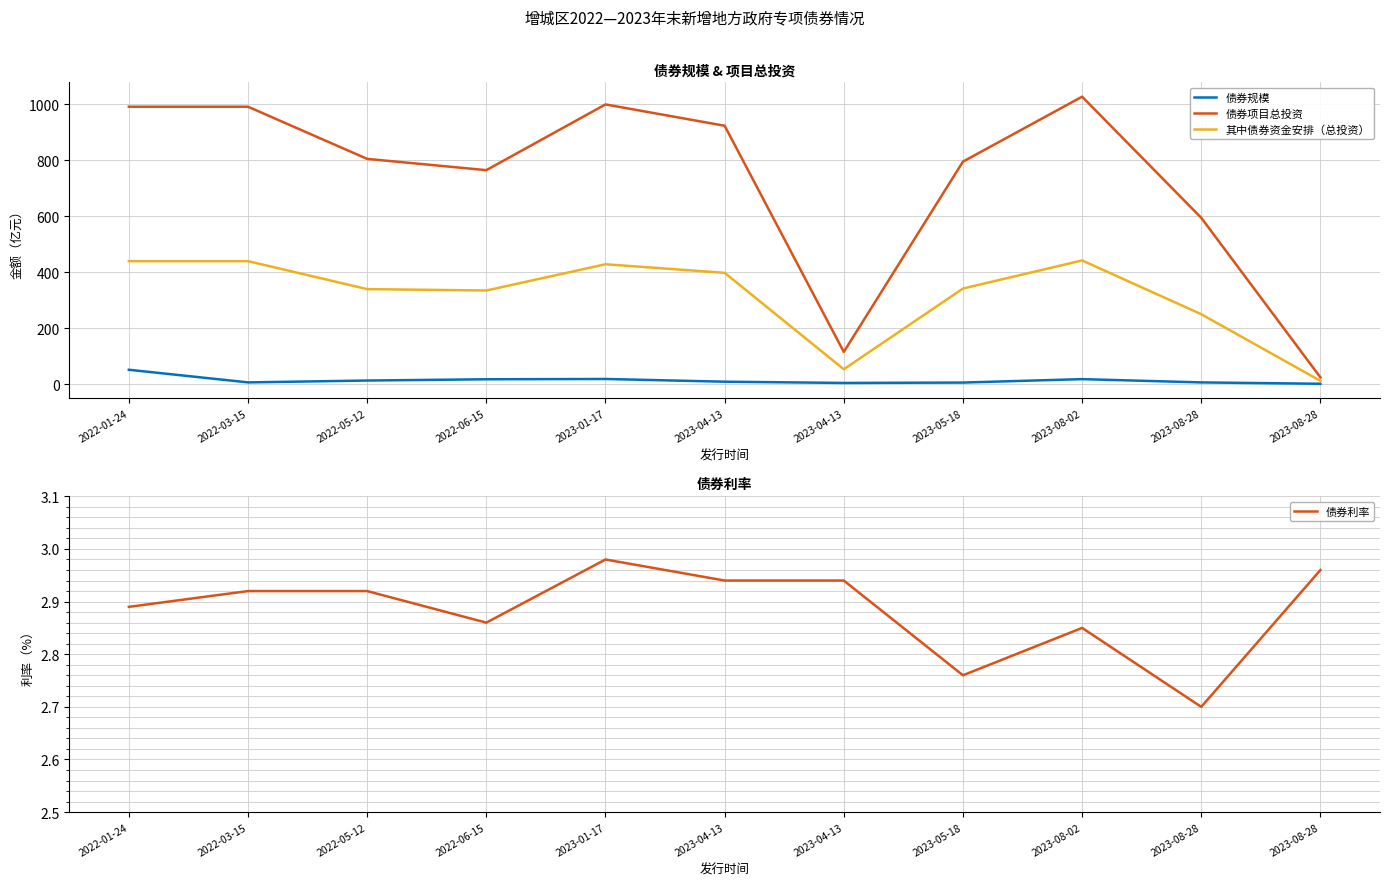

Which series has the largest total across all categories?

债券项目总投资